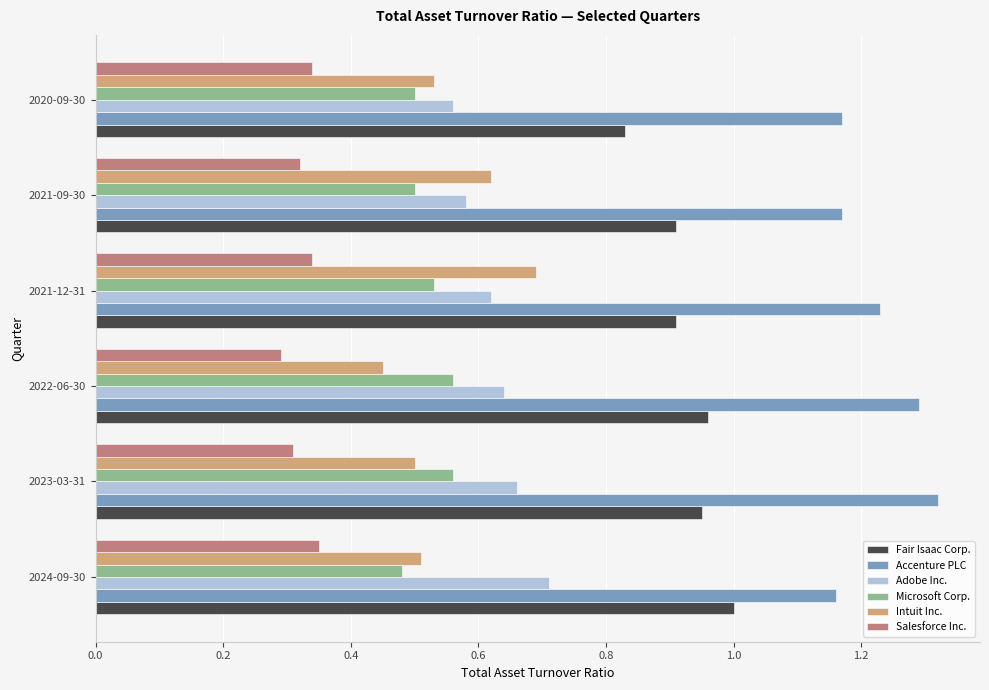

Is the value of Adobe Inc. at 2023-03-31 greater than the value of Fair Isaac Corp. at 2021-12-31?

No